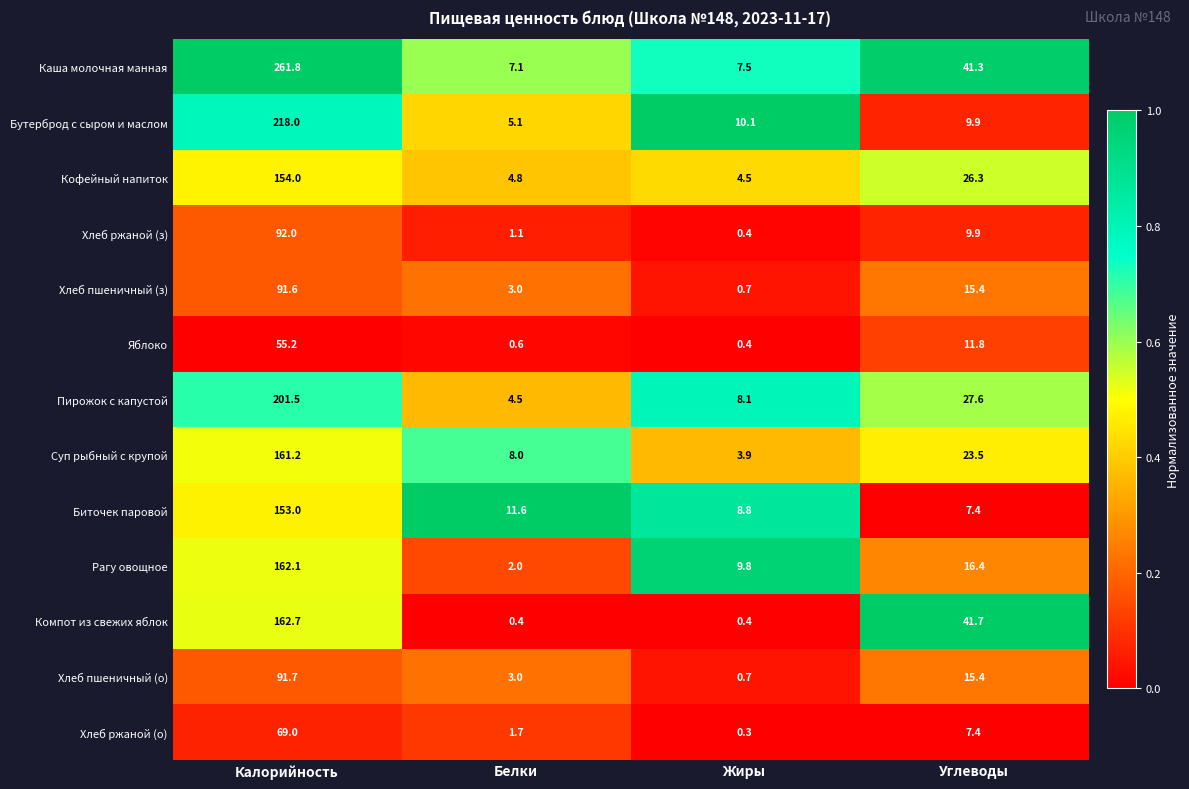

Between Жиры and Углеводы, which series saw the biggest shift?

Компот из свежих яблок